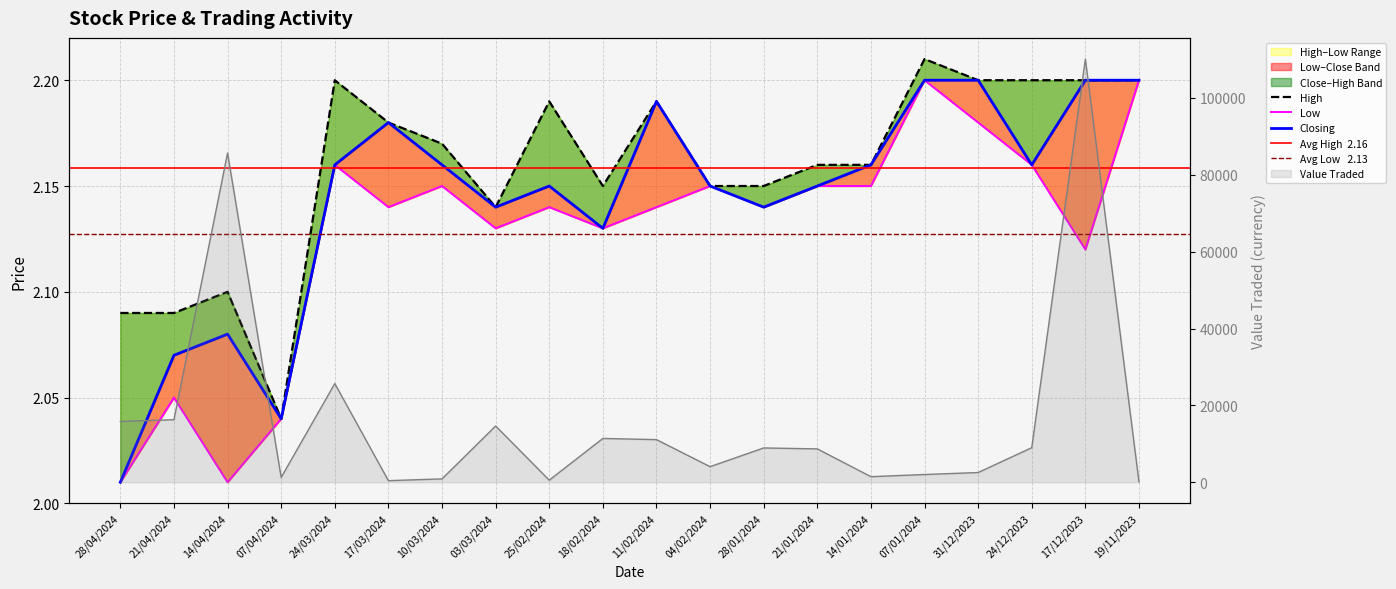

At 21/01/2024, list the series in order from smallest to largest.

Low, Closing, High, Value Traded